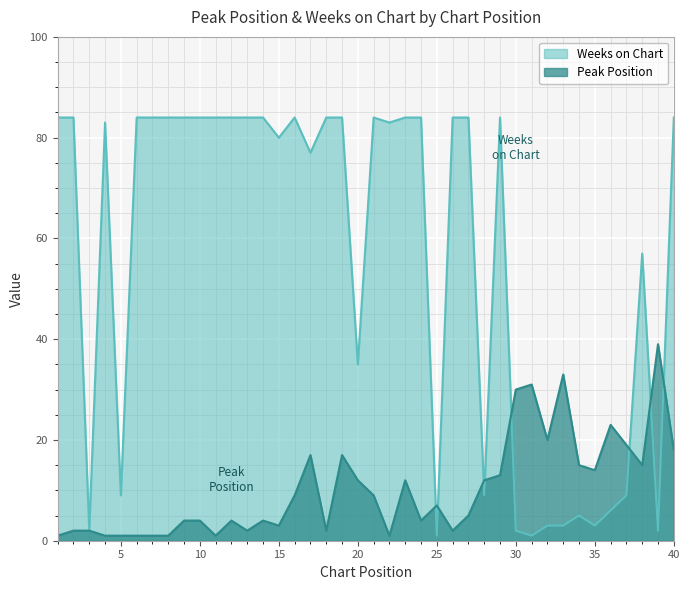

How many data points in Weeks on Chart are less than 84?

19